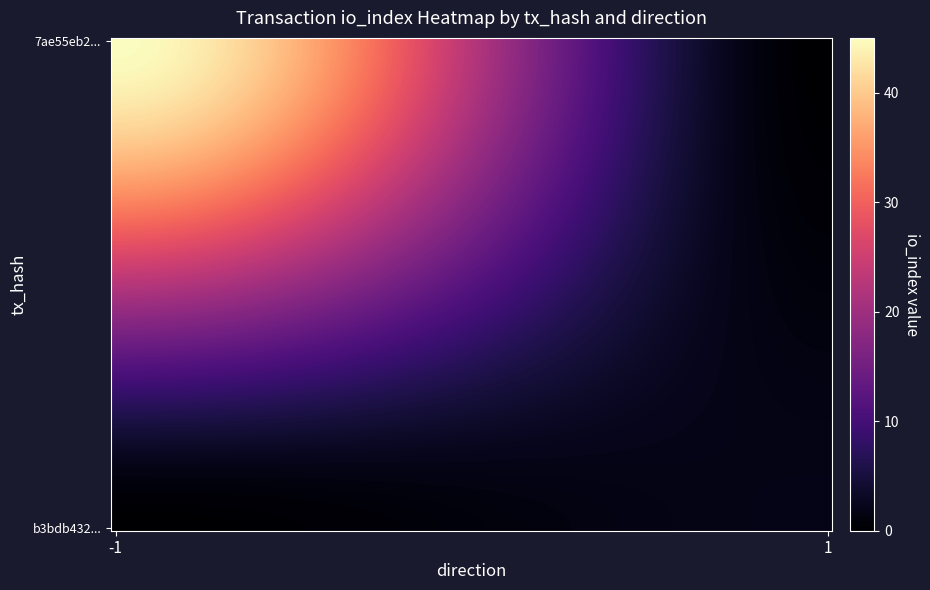

Rank the series by their maximum value, from highest to lowest.

7ae55eb2b73760258041415bf206c375ab5d057, b3bdb43246997adcbbee4c6d9498b69b41d0a2e